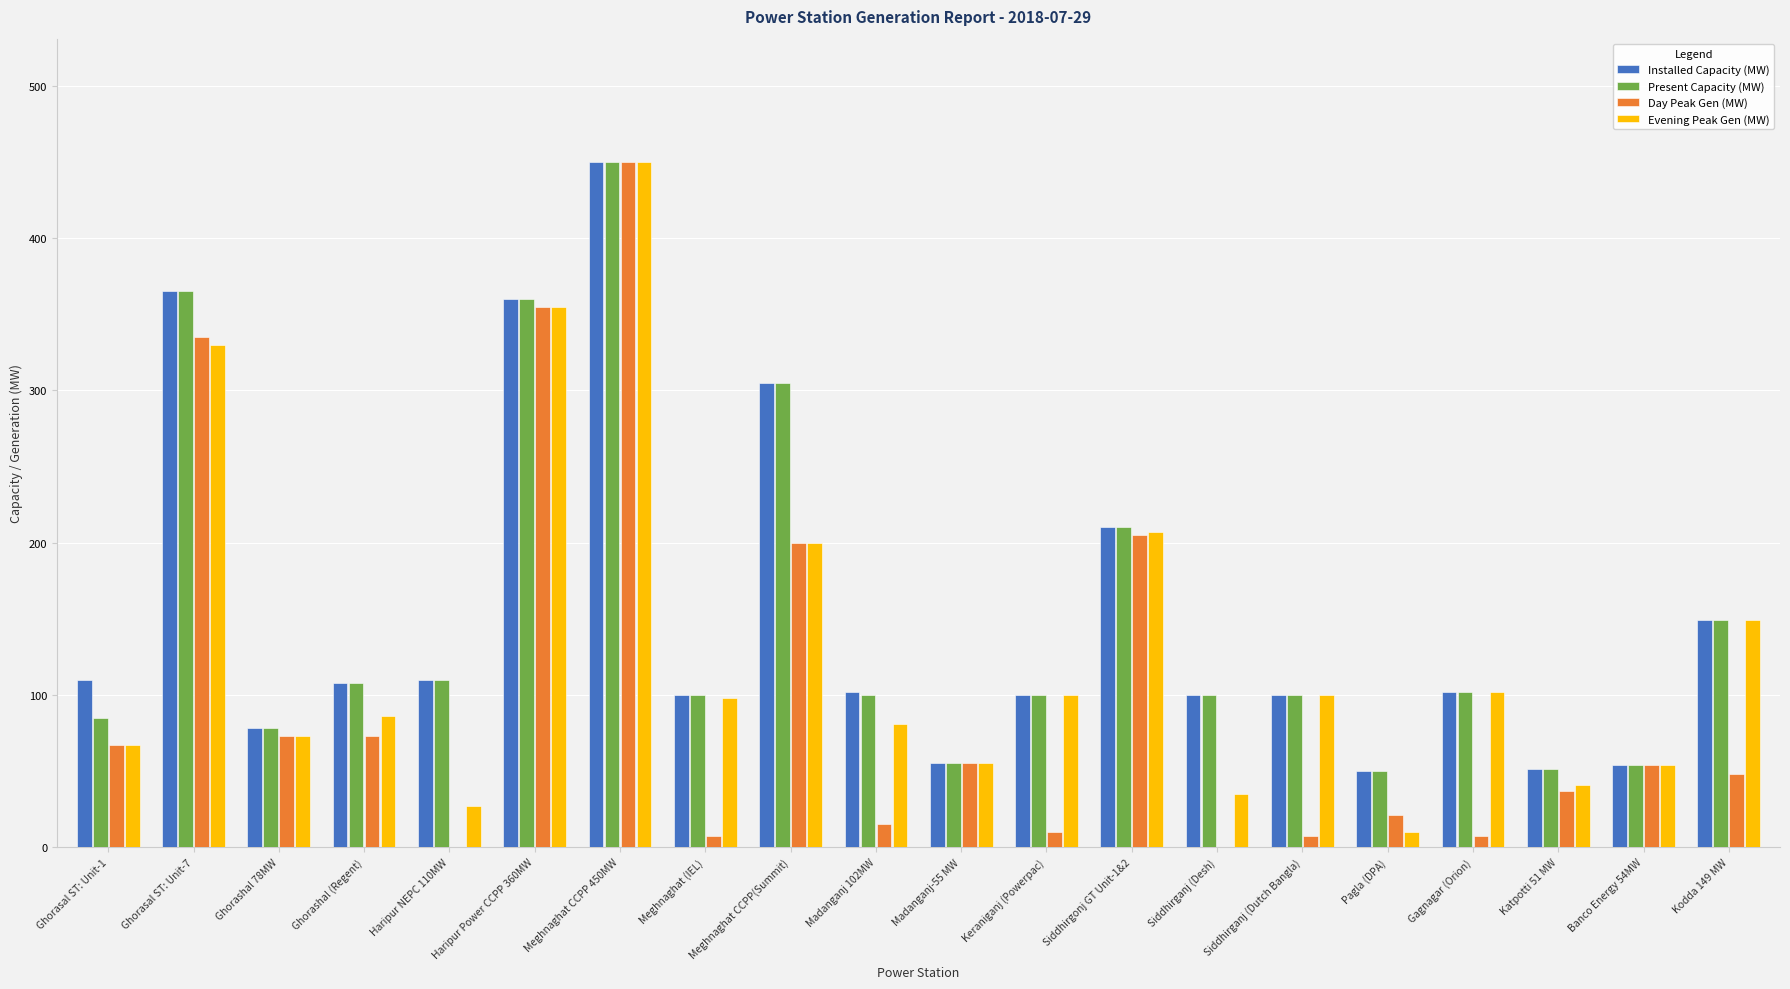

Is it true that Installed Capacity (MW) equals 110 at Haripur NEPC 110MW?

True